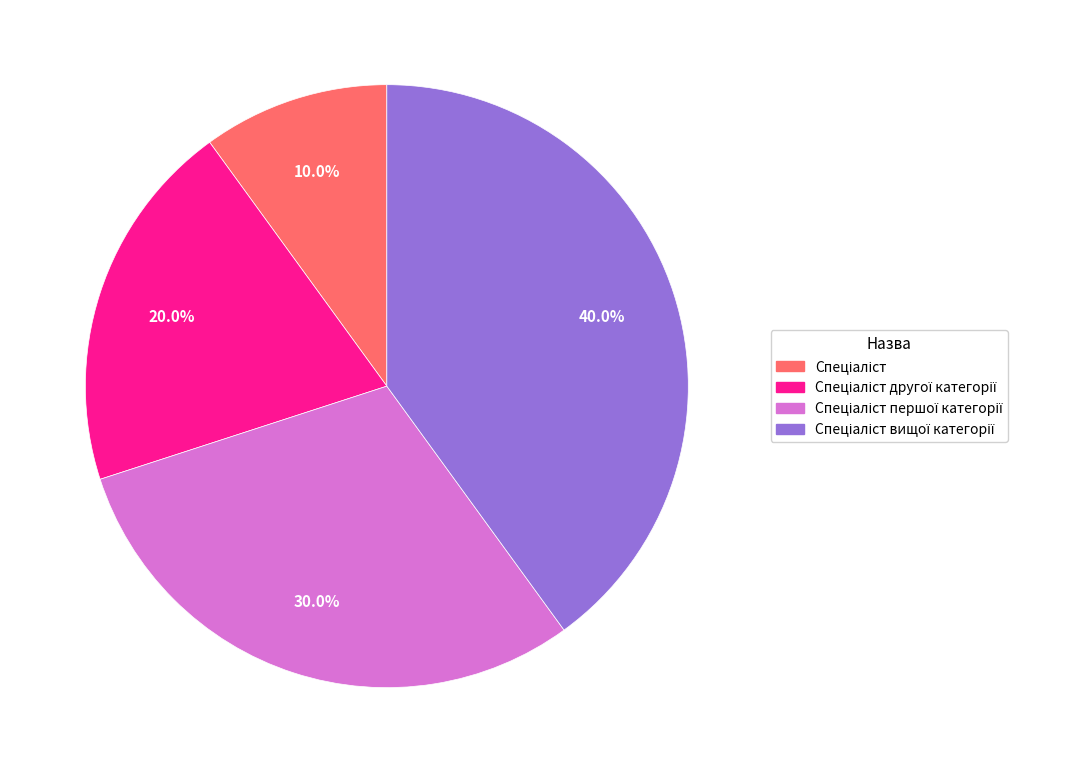

Is there any slice that represents more than half of the pie?

No